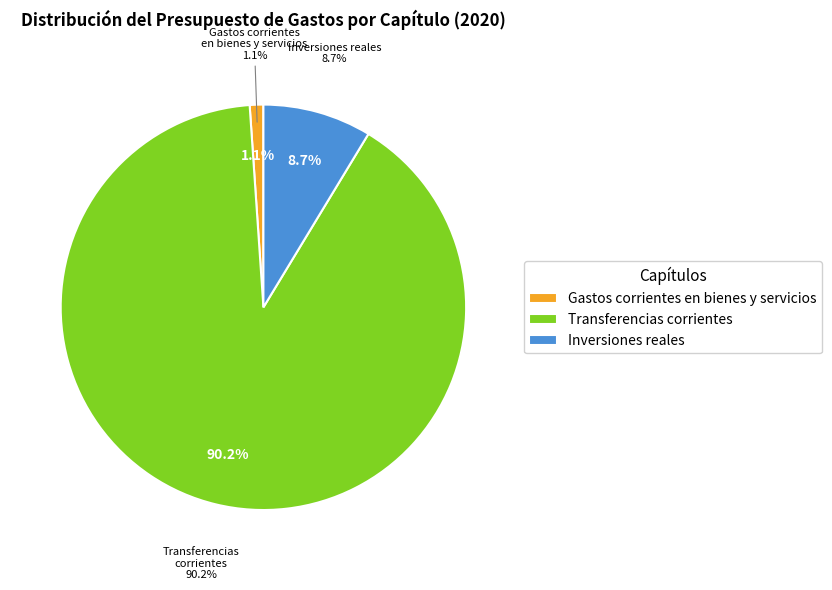

Which slice is the smallest?

Gastos corrientes en bienes y servicios